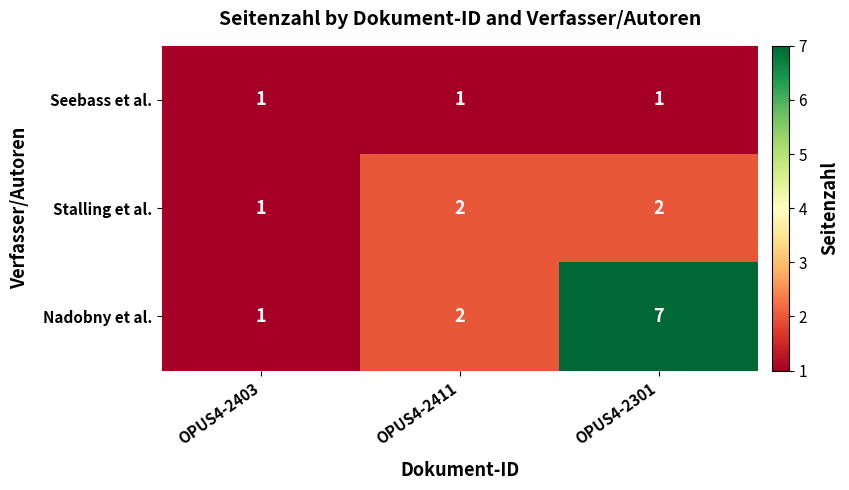

Where is Stalling et al. nearest to the value 1?

OPUS4-2403